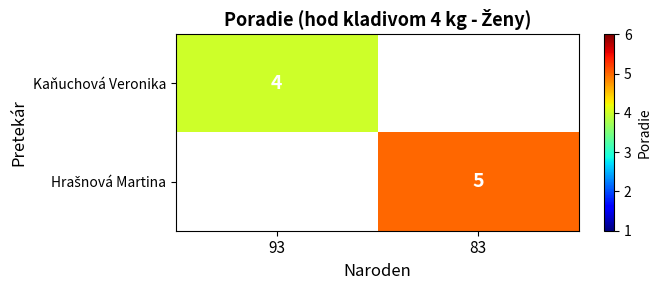

At which label is Kaňuchová Veronika closest to 4?

93